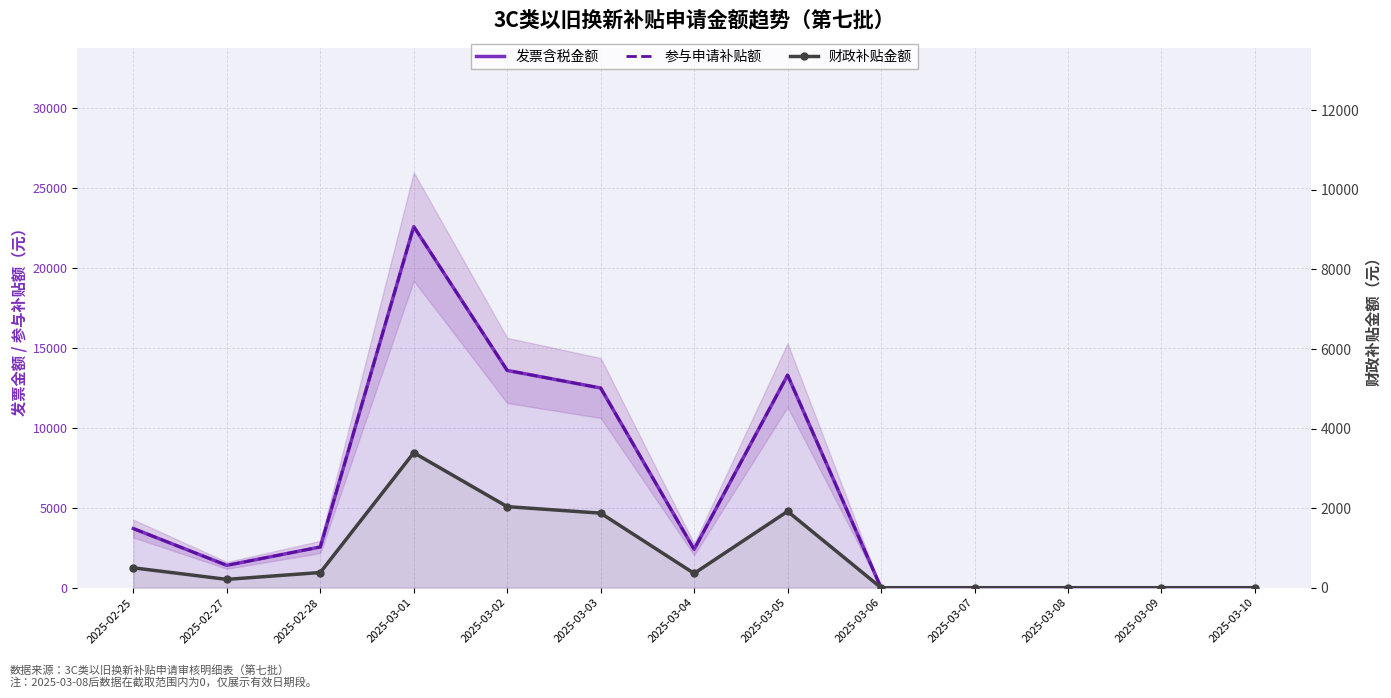

List the labels in order of 财政补贴金额 value, largest first.

2025-03-01, 2025-03-02, 2025-03-05, 2025-03-03, 2025-02-25, 2025-02-28, 2025-03-04, 2025-02-27, 2025-03-06, 2025-03-07, 2025-03-08, 2025-03-09, 2025-03-10